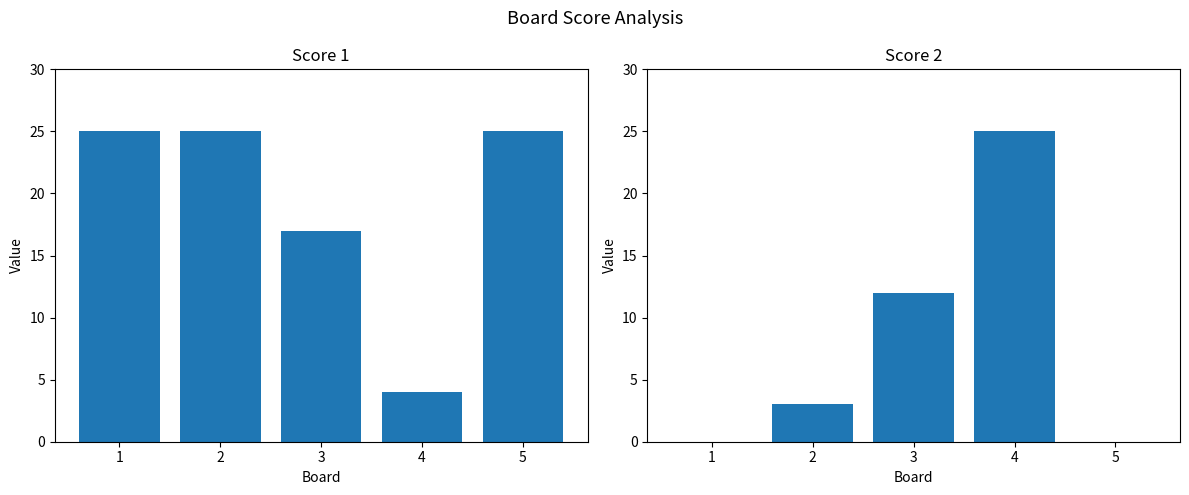

Reading left to right, list all the values displayed in this chart.

Score 1: 1=25	2=25	3=17	4=4	5=25
Score 2: 1=0	2=3	3=12	4=25	5=0